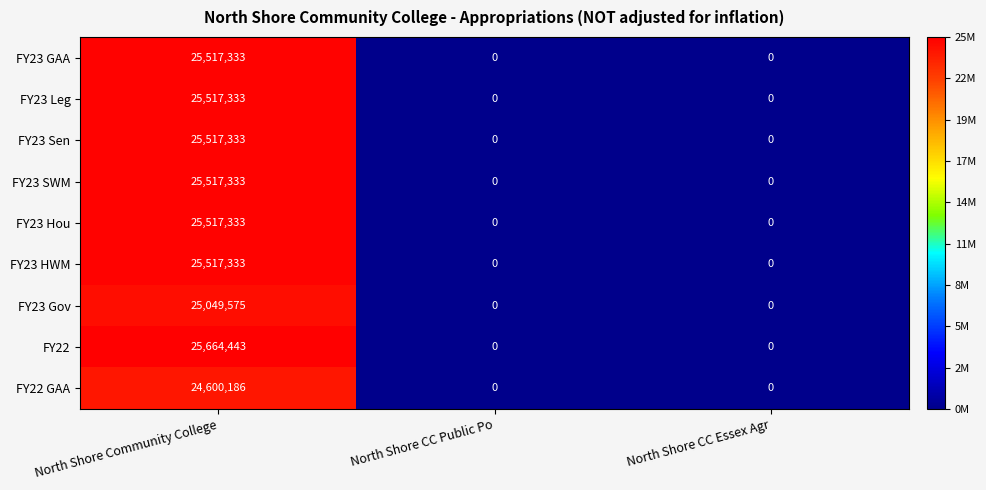

What is the difference between the maximum and minimum values in the FY23 Sen series?

25517333